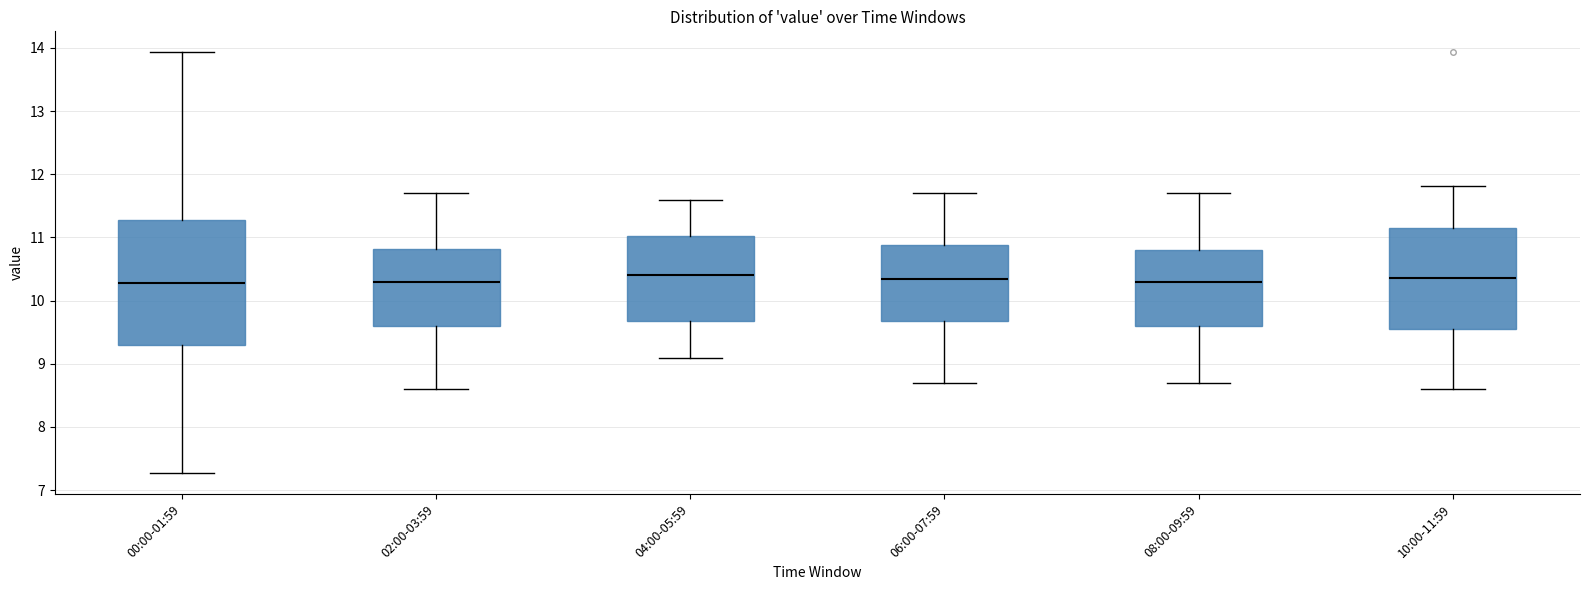

Where is the lower edge of the box for 06:00-07:59 on the y-axis? The values are not printed on the chart, so give them approximately, as read against the axis.

9.7